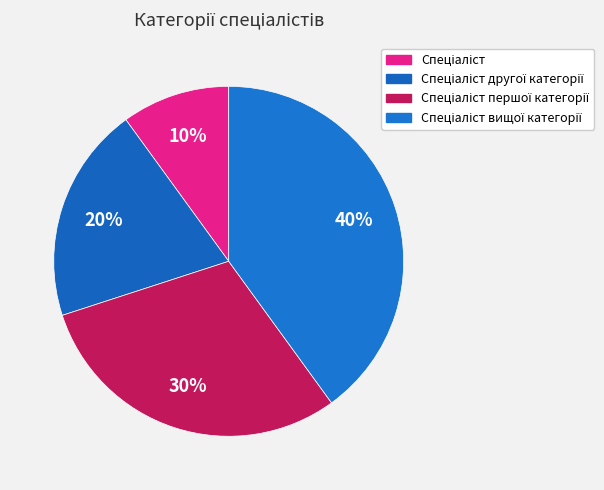

Is it true that Спеціаліст другої категорії is 20% of the pie?

True